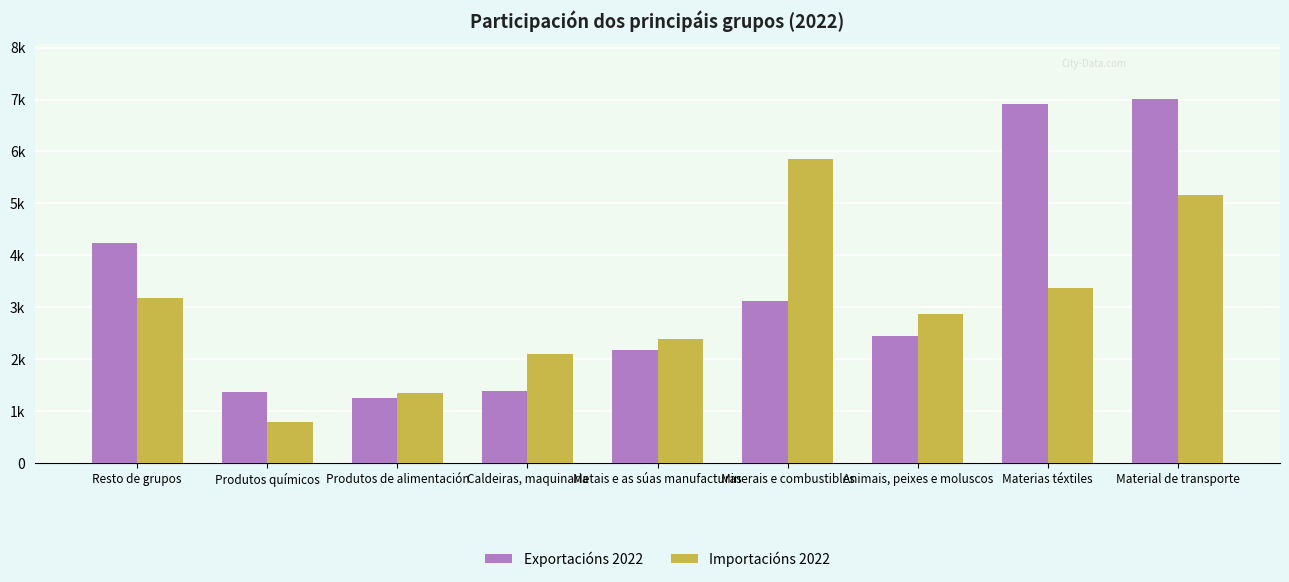

What is the sum of the Importacións 2022 values at Material de transporte and Produtos de alimentación?

6500.0